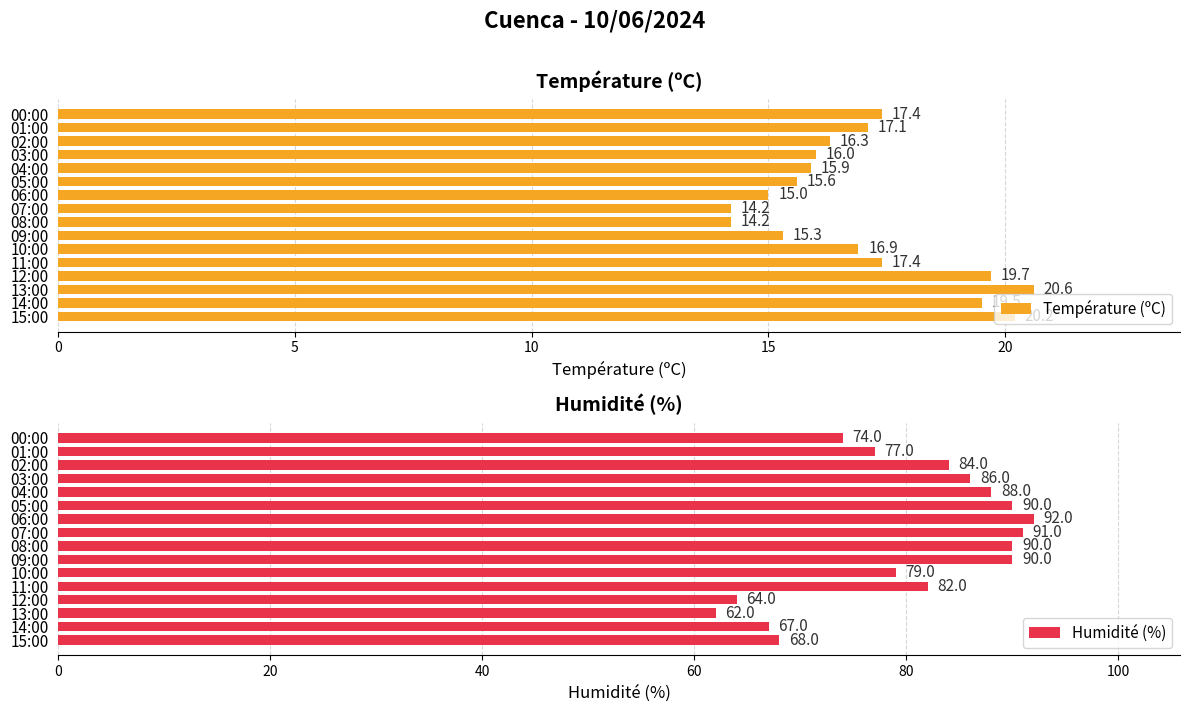

What is the average value of the Température (ºC) series?

17.0